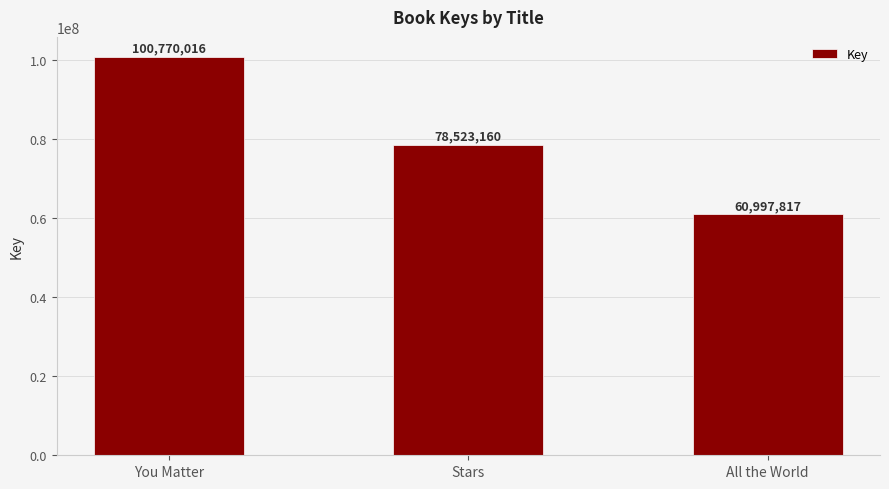

The value at You Matter is 66187022. True or false?

False